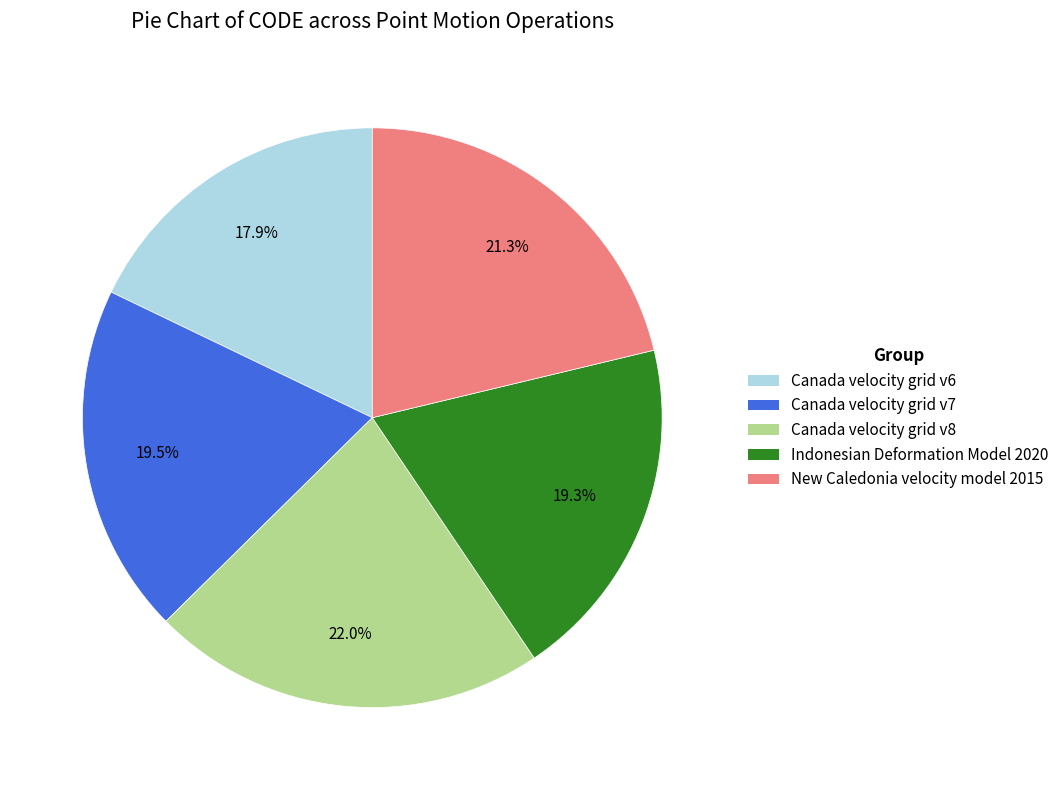

Approximately how many times larger is the value at Canada velocity grid v6 compared to Canada velocity grid v8?

0.8